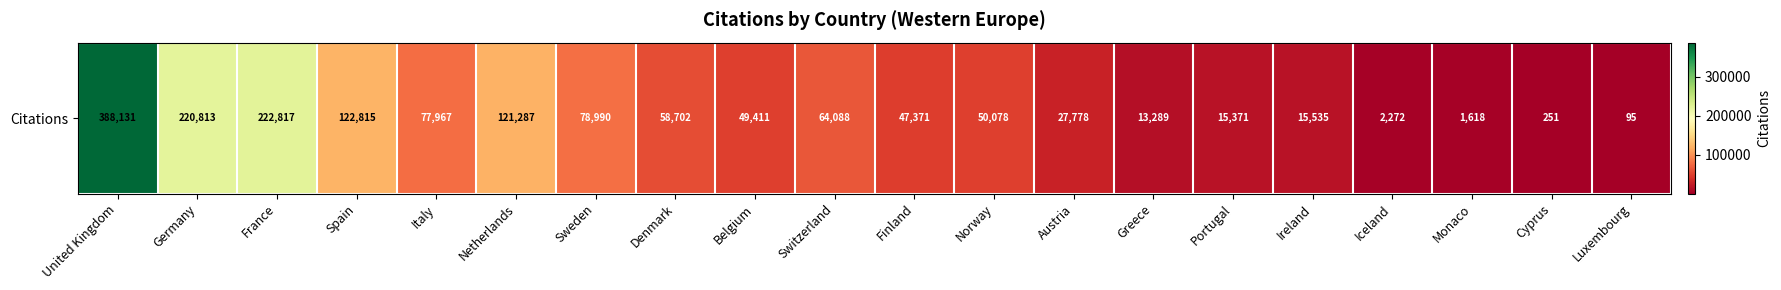

What is the change in value from Italy to Portugal?

-62596